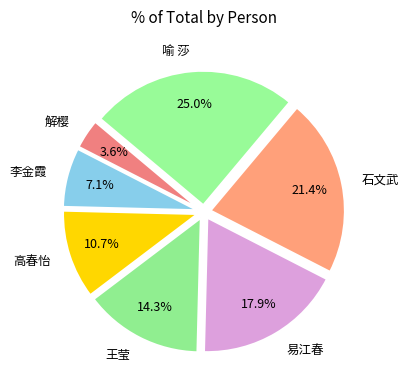

Which category has the biggest portion of the pie?

喻 莎